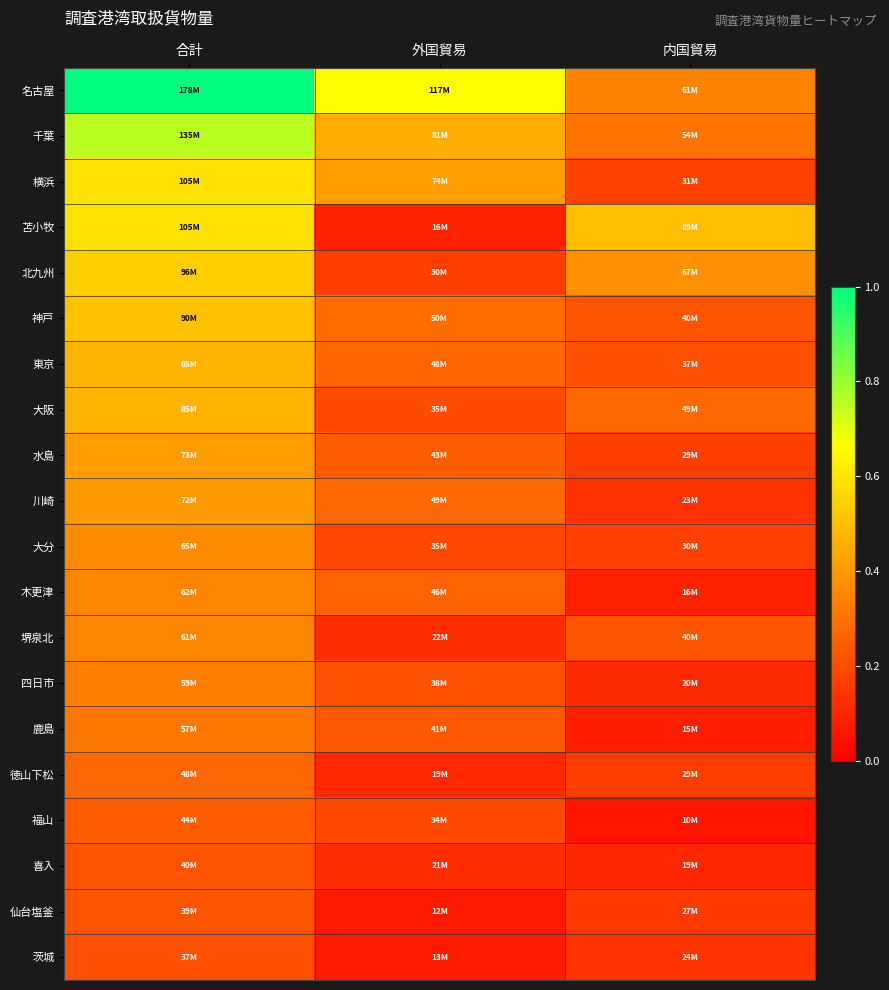

Reading left to right, transcribe all the data shown in this chart.

名古屋: 合計=1.0	外国貿易=0.7	内国貿易=0.3
千葉: 合計=0.8	外国貿易=0.5	内国貿易=0.3
横浜: 合計=0.6	外国貿易=0.4	内国貿易=0.2
苫小牧: 合計=0.6	外国貿易=0.1	内国貿易=0.5
北九州: 合計=0.5	外国貿易=0.2	内国貿易=0.4
神戸: 合計=0.5	外国貿易=0.3	内国貿易=0.2
東京: 合計=0.5	外国貿易=0.3	内国貿易=0.2
大阪: 合計=0.5	外国貿易=0.2	内国貿易=0.3
水島: 合計=0.4	外国貿易=0.2	内国貿易=0.2
川崎: 合計=0.4	外国貿易=0.3	内国貿易=0.1
大分: 合計=0.4	外国貿易=0.2	内国貿易=0.2
木更津: 合計=0.3	外国貿易=0.3	内国貿易=0.1
堺泉北: 合計=0.3	外国貿易=0.1	内国貿易=0.2
四日市: 合計=0.3	外国貿易=0.2	内国貿易=0.1
鹿島: 合計=0.3	外国貿易=0.2	内国貿易=0.1
徳山下松: 合計=0.3	外国貿易=0.1	内国貿易=0.2
福山: 合計=0.2	外国貿易=0.2	内国貿易=0.1
喜入: 合計=0.2	外国貿易=0.1	内国貿易=0.1
仙台塩釜: 合計=0.2	外国貿易=0.1	内国貿易=0.2
茨城: 合計=0.2	外国貿易=0.1	内国貿易=0.1